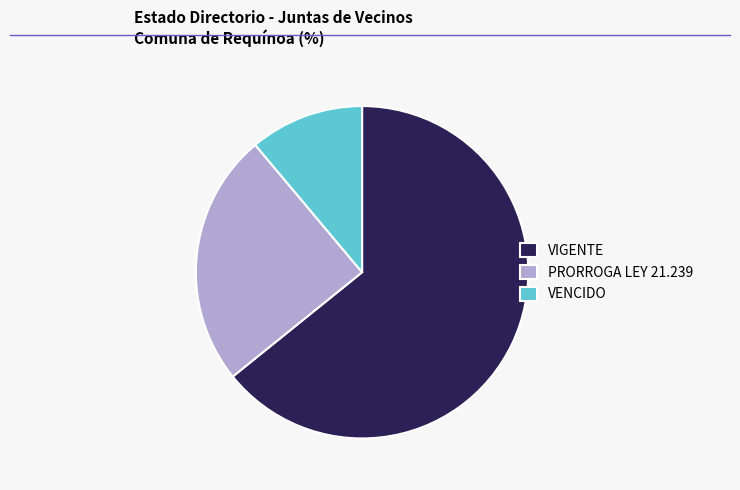

Count the number of slices in the pie.

3